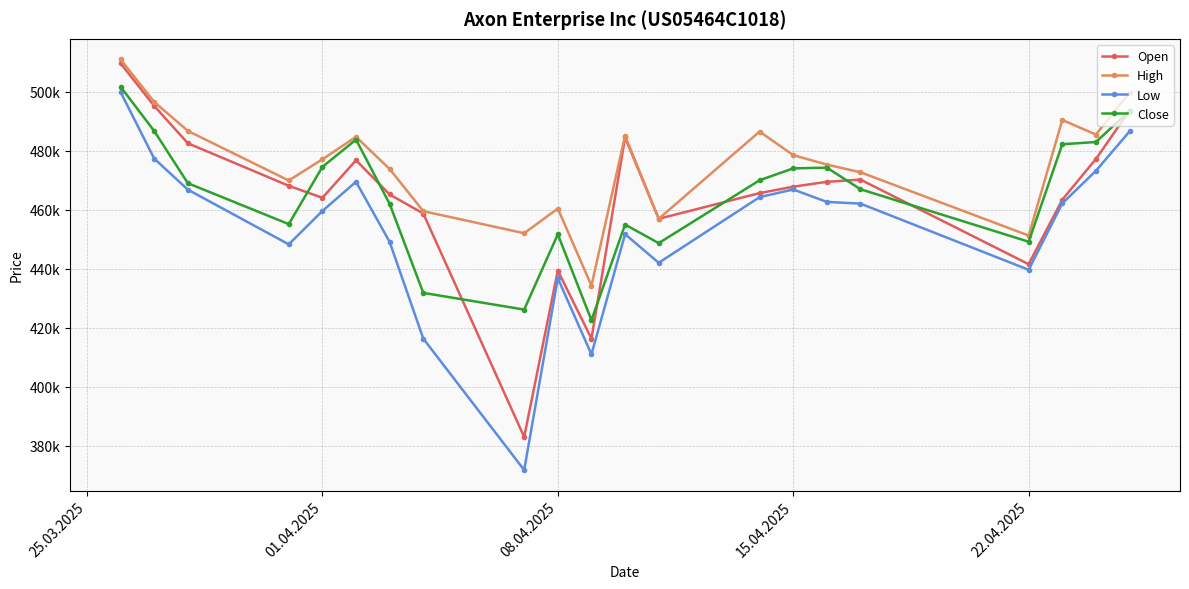

Does the chart have visible grid lines?

Yes